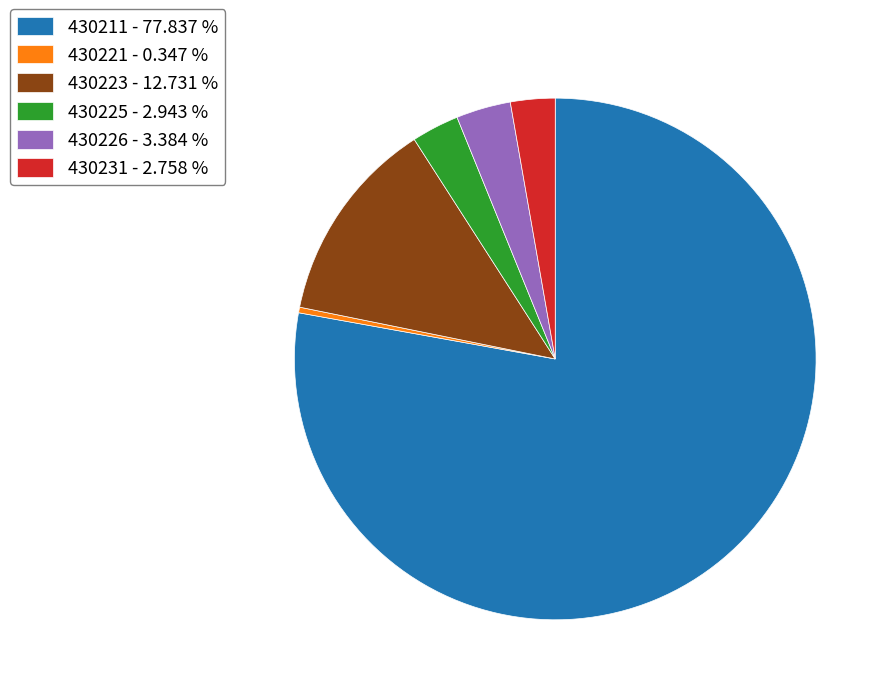

What is the largest slice in the pie chart?

430211